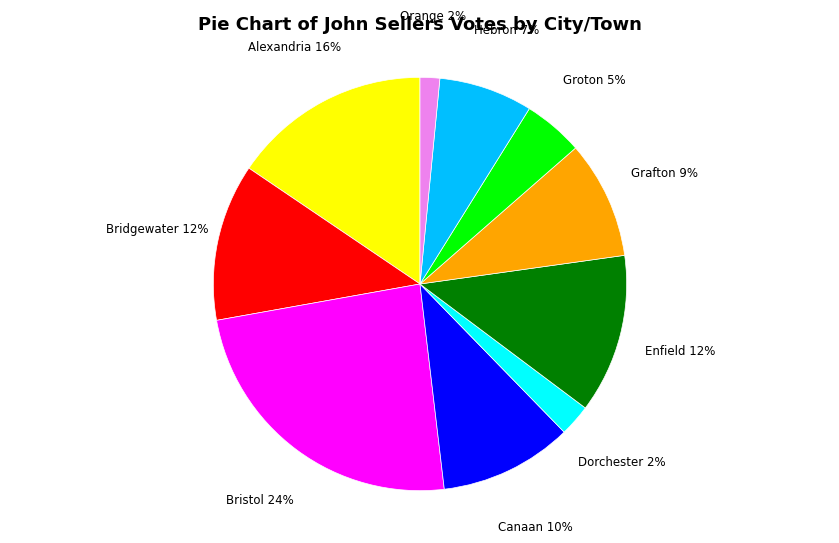

Is there a majority slice in this chart?

No